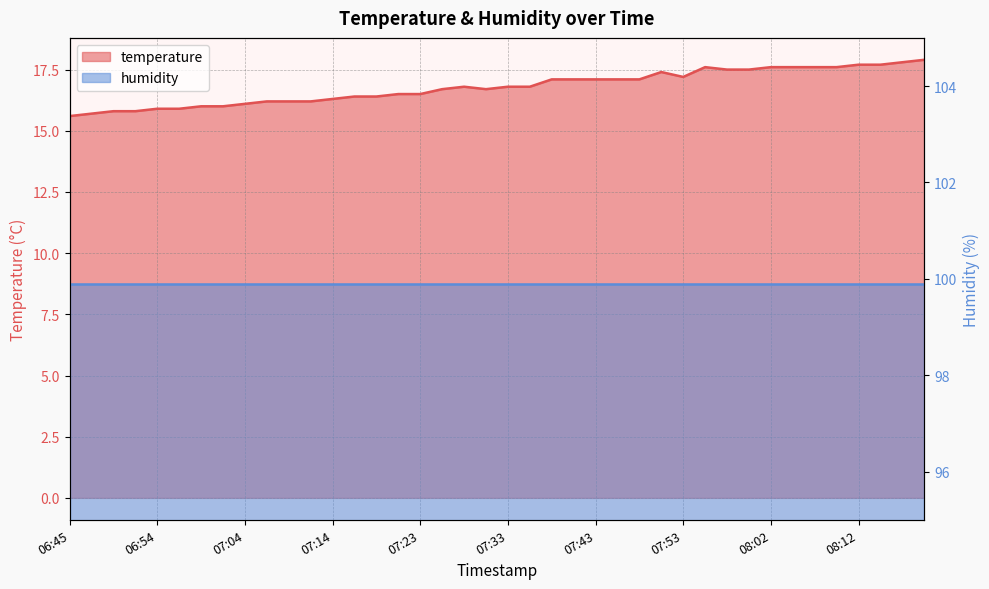

Where is the first local maximum?

07:28